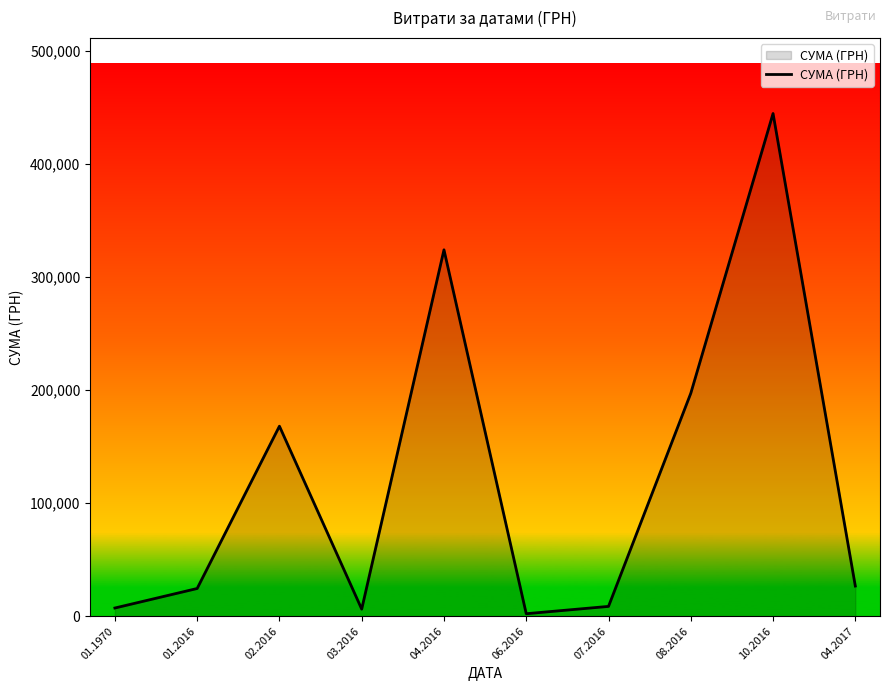

Does the chart display data point markers on the line(s)?

No